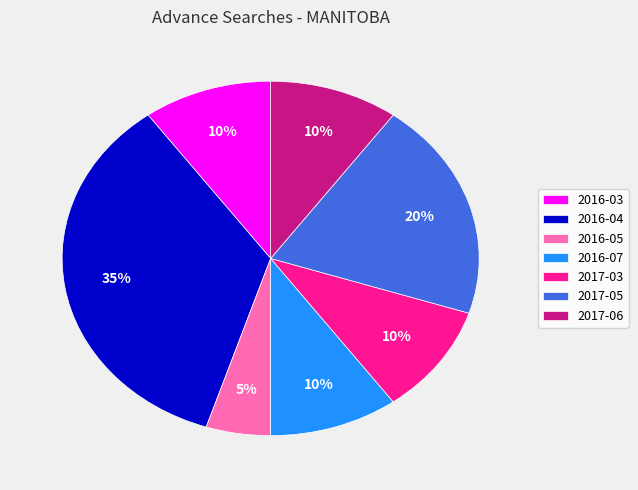

To the nearest percent, what portion does 2016-04 represent?

35%